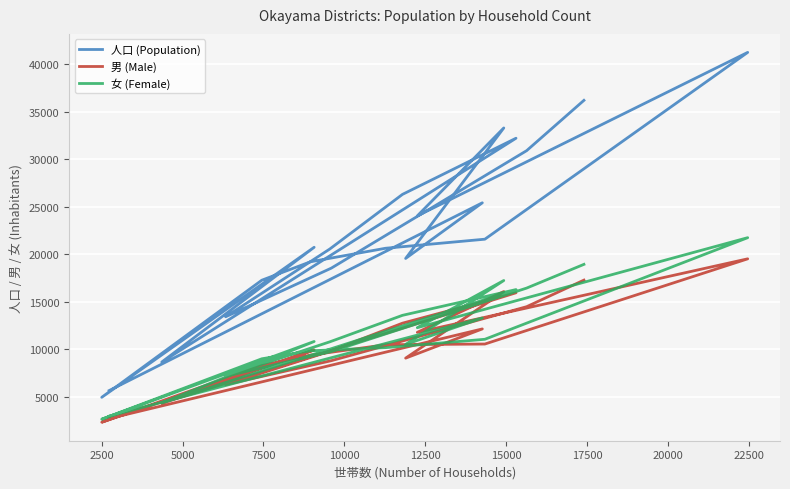

What is the label of the 13th point from the right?

17500